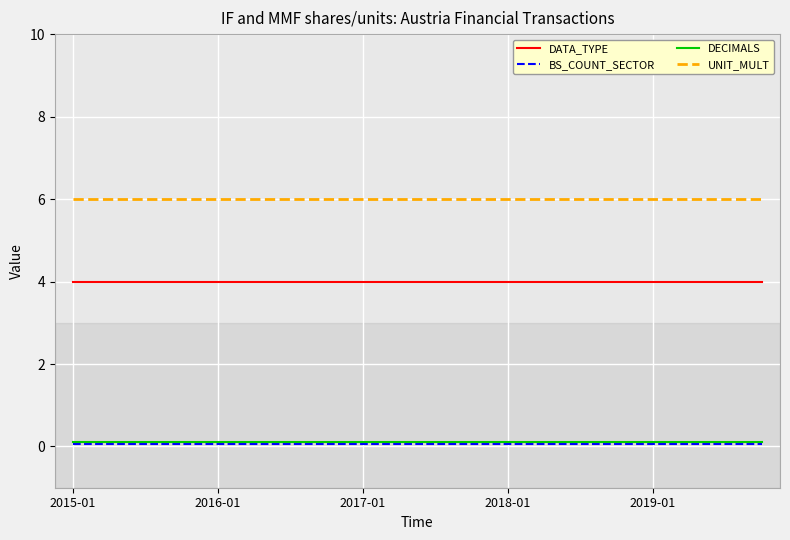

True or false: BS_COUNT_SECTOR and UNIT_MULT cross at least once.

False